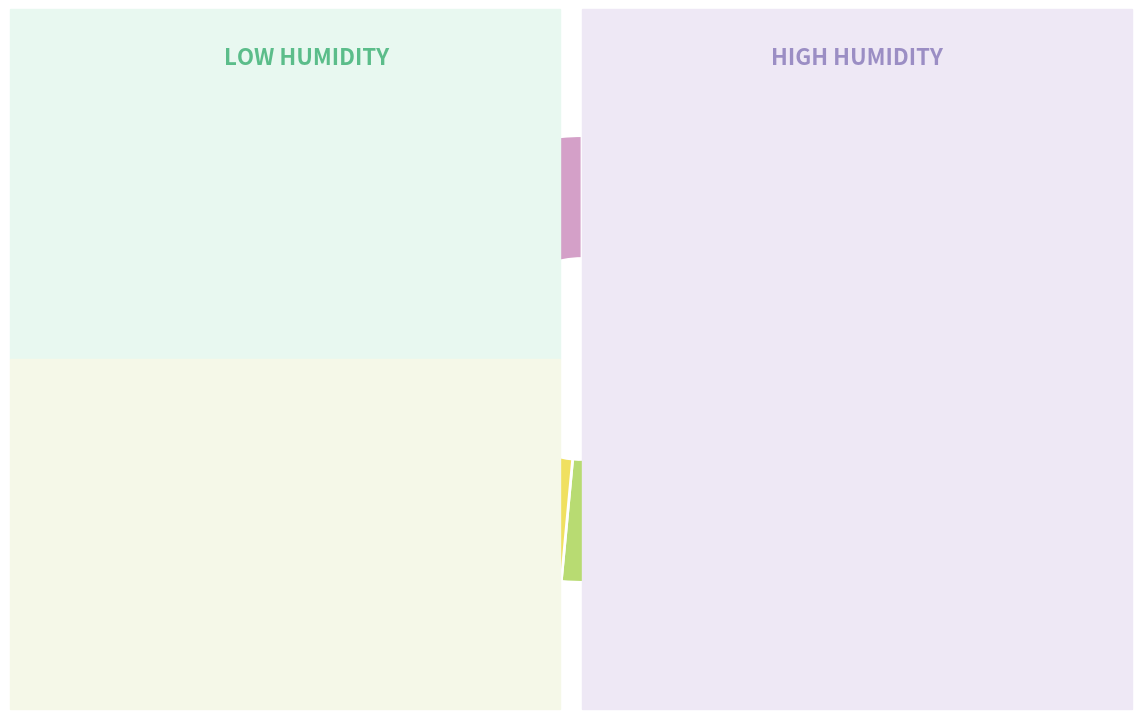

To the nearest percent, what is the average slice percentage?

2%